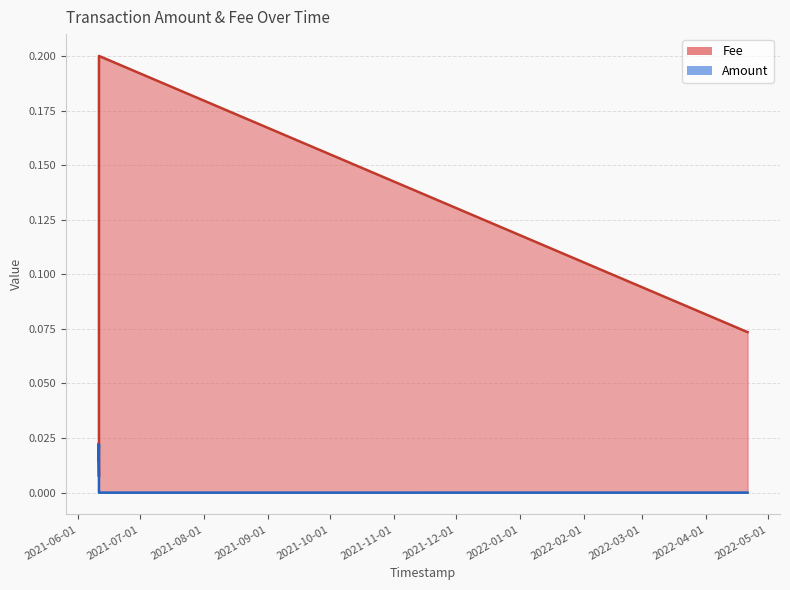

What is the label of the 6th point from the right?

2022-04-21 02:18:03